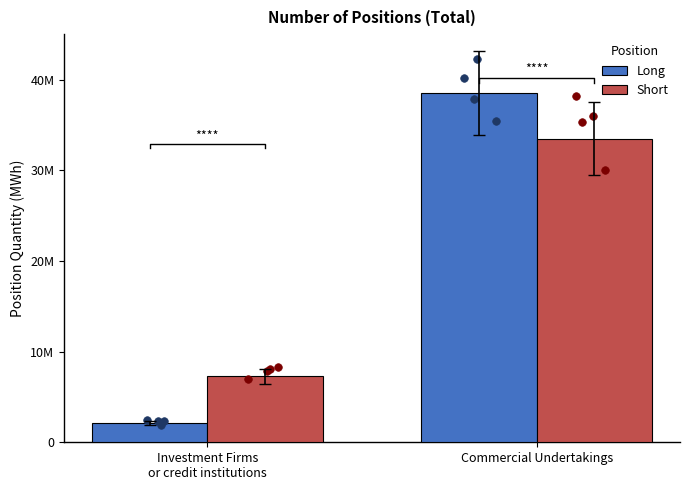

What is the total value across all series at Investment Firms
or credit institutions?

9391581